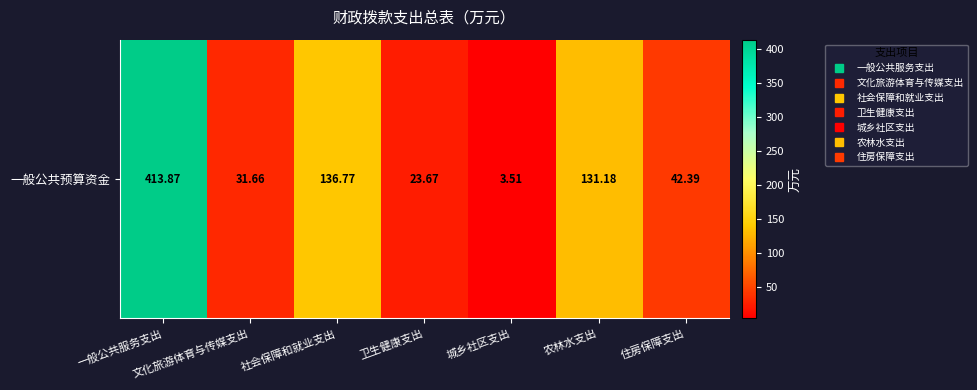

Reading left to right, extract all data points from this chart.

一般公共服务支出=413.9	文化旅游体育与传媒支出=31.7	社会保障和就业支出=136.8	卫生健康支出=23.7	城乡社区支出=3.5	农林水支出=131.2	住房保障支出=42.4